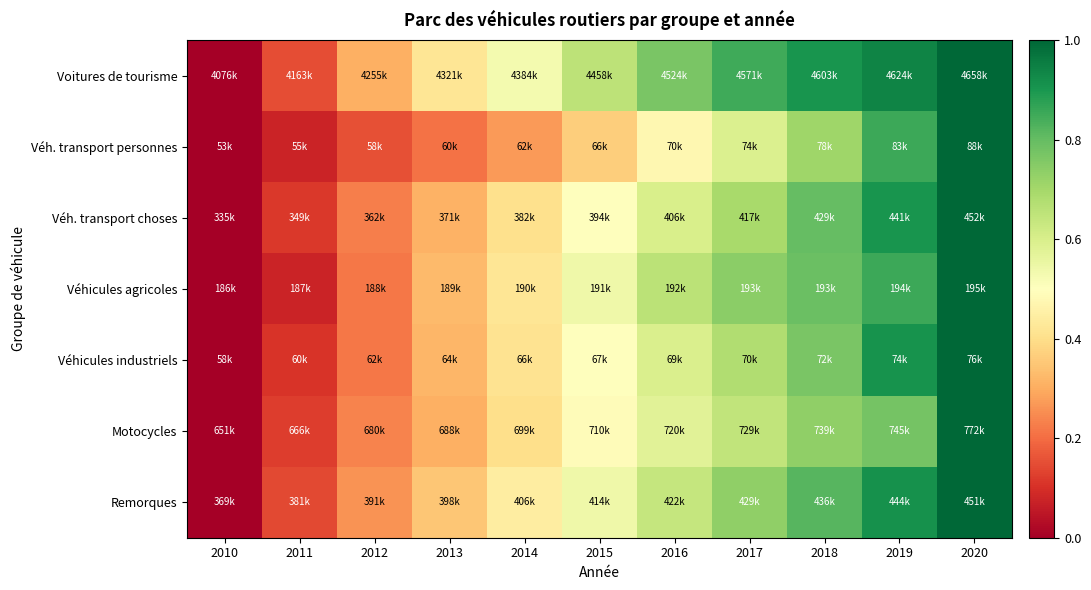

Reading right to left, extract all data points from this chart.

Voitures de tourisme: 2020=1.0	2019=0.9	2018=0.9	2017=0.8	2016=0.8	2015=0.7	2014=0.5	2013=0.4	2012=0.3	2011=0.1	2010=0.0
Véh. transport personnes: 2020=1.0	2019=0.9	2018=0.7	2017=0.6	2016=0.5	2015=0.4	2014=0.3	2013=0.2	2012=0.2	2011=0.1	2010=0.0
Véh. transport choses: 2020=1.0	2019=0.9	2018=0.8	2017=0.7	2016=0.6	2015=0.5	2014=0.4	2013=0.3	2012=0.2	2011=0.1	2010=0.0
Véhicules agricoles: 2020=1.0	2019=0.9	2018=0.8	2017=0.7	2016=0.7	2015=0.5	2014=0.4	2013=0.3	2012=0.2	2011=0.1	2010=0.0
Véhicules industriels: 2020=1.0	2019=0.9	2018=0.8	2017=0.7	2016=0.6	2015=0.5	2014=0.4	2013=0.3	2012=0.2	2011=0.1	2010=0.0
Motocycles: 2020=1.0	2019=0.8	2018=0.7	2017=0.6	2016=0.6	2015=0.5	2014=0.4	2013=0.3	2012=0.2	2011=0.1	2010=0.0
Remorques: 2020=1.0	2019=0.9	2018=0.8	2017=0.7	2016=0.6	2015=0.5	2014=0.4	2013=0.3	2012=0.3	2011=0.1	2010=0.0